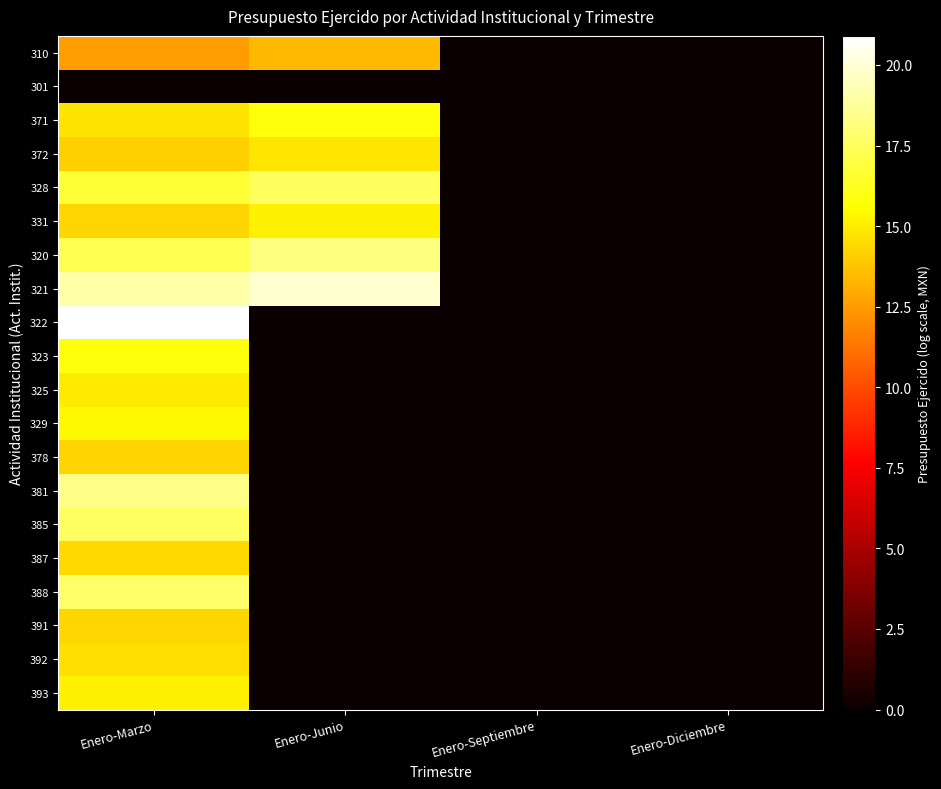

What is the maximum value shown in the chart?

20.9